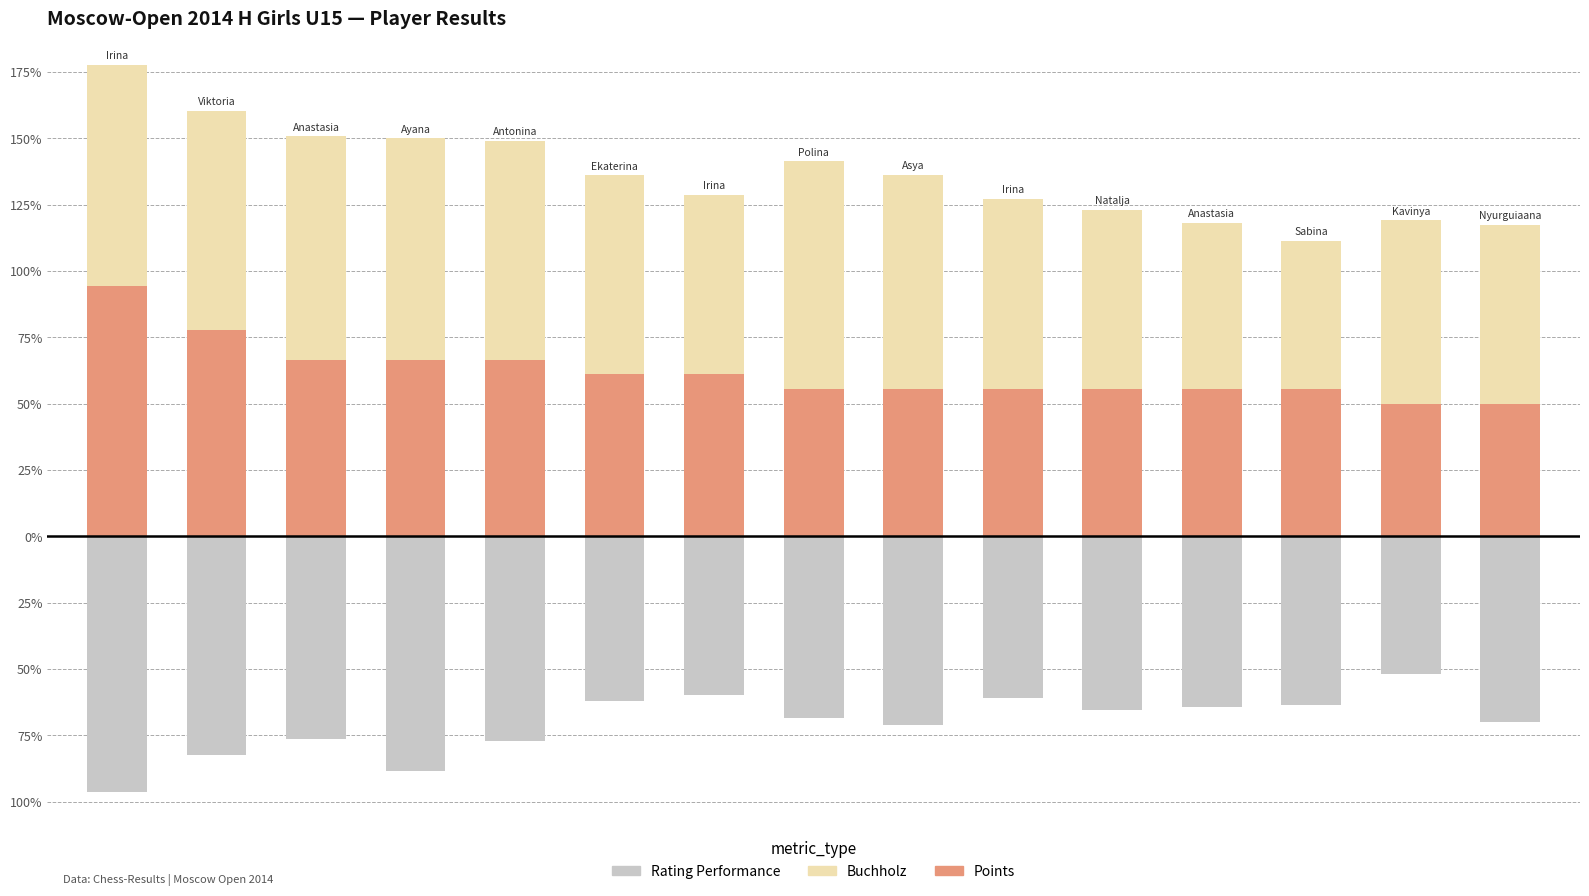

Which series has the largest total across all categories?

Buchholz (normalized)